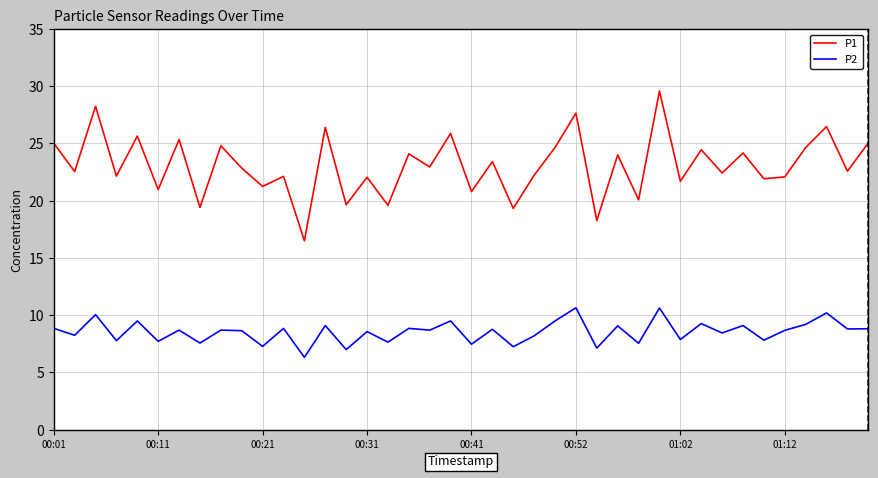

What is the lowest value of the P2 series?

6.3